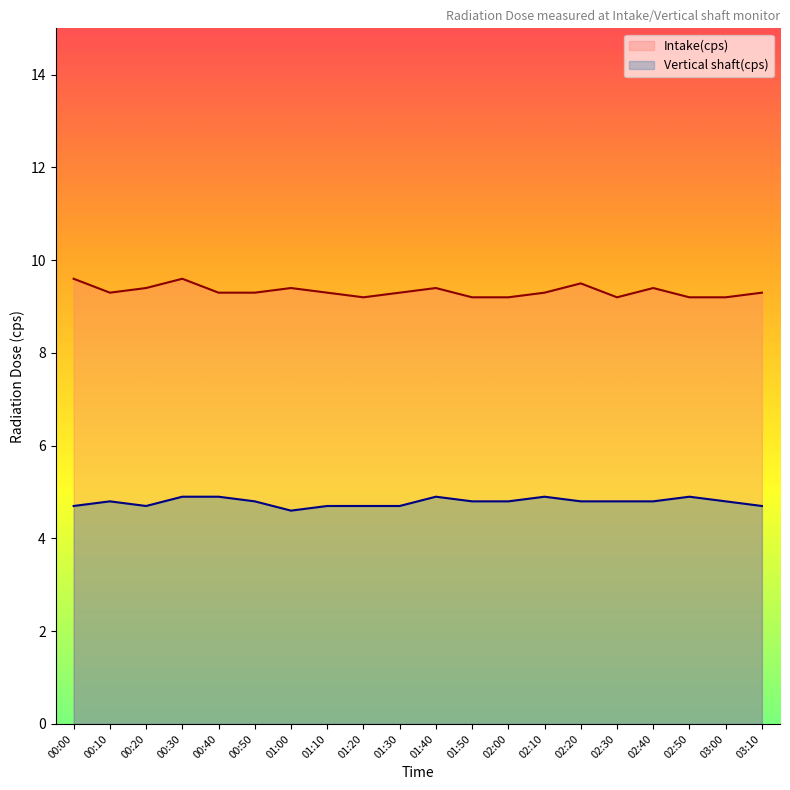

What is the label of the 15th point from the right?

00:50